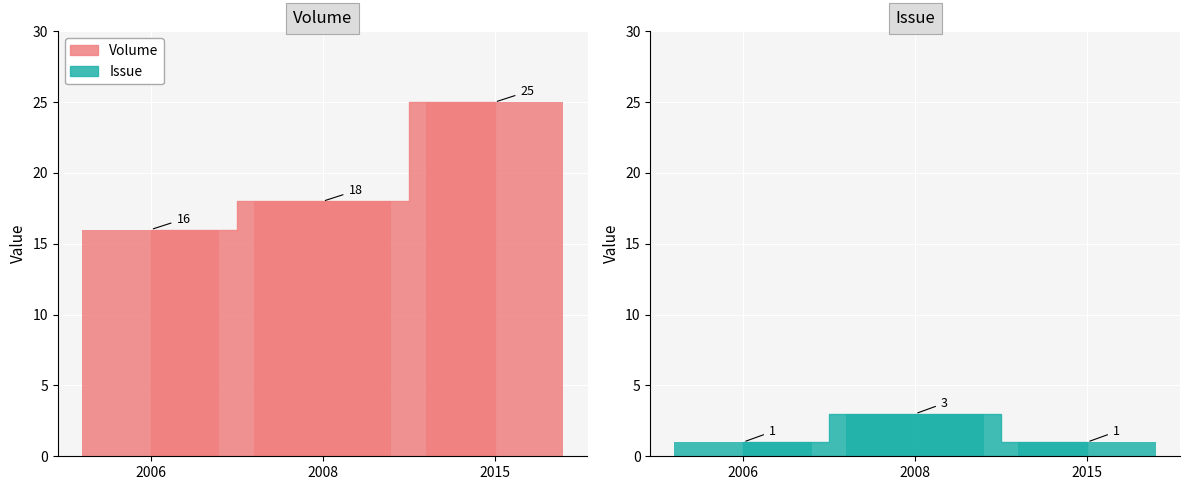

Is it true that Volume_bar equals 42 at 2015?

False